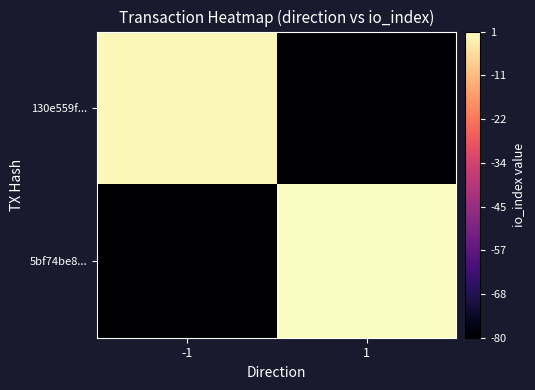

At -1, list the series in order from smallest to largest.

5bf74be8..., 130e559f...